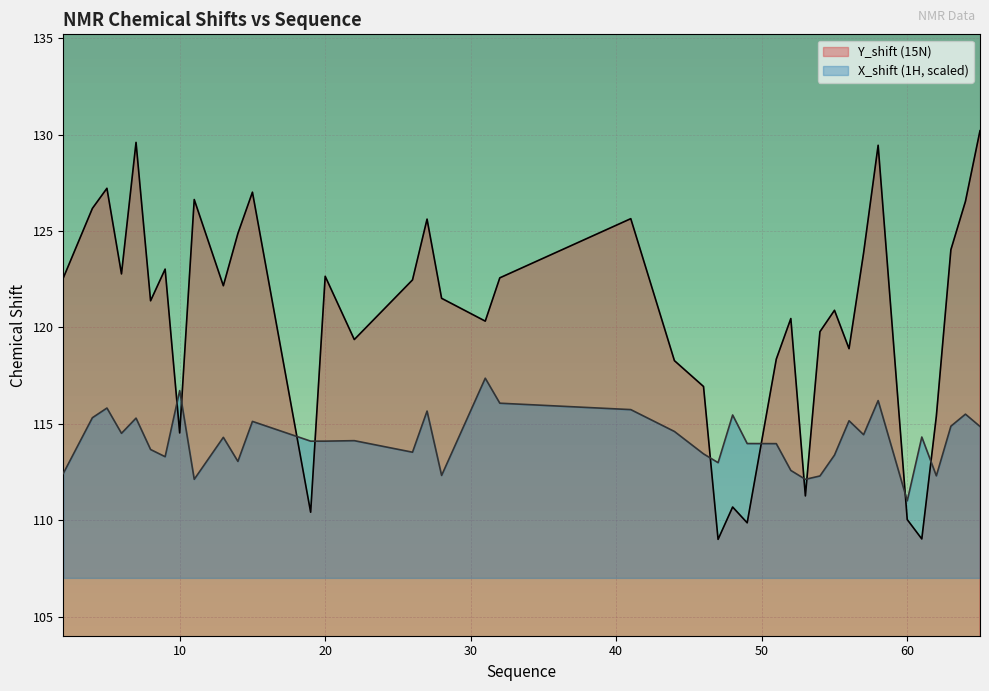

Which series has the largest total across all categories?

Y_shift (15N)